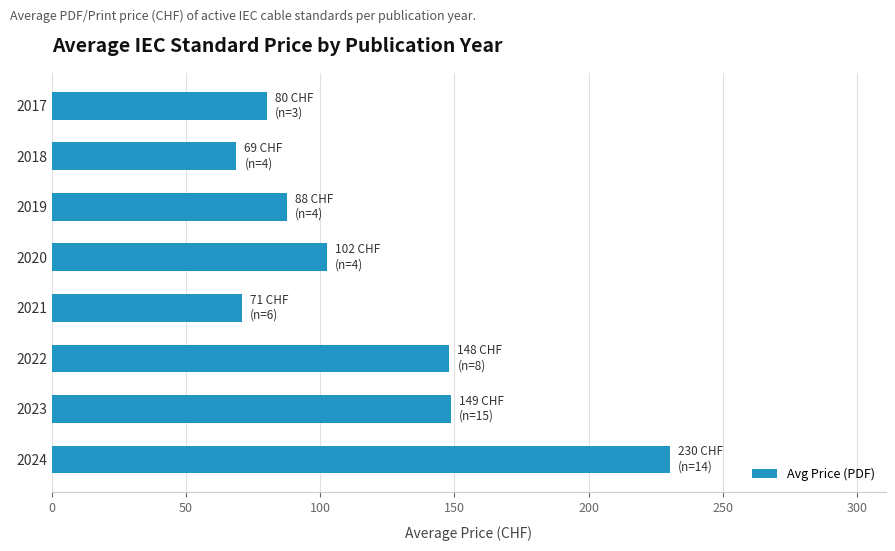

Is it true that the value at 2022 is 195.7?

False